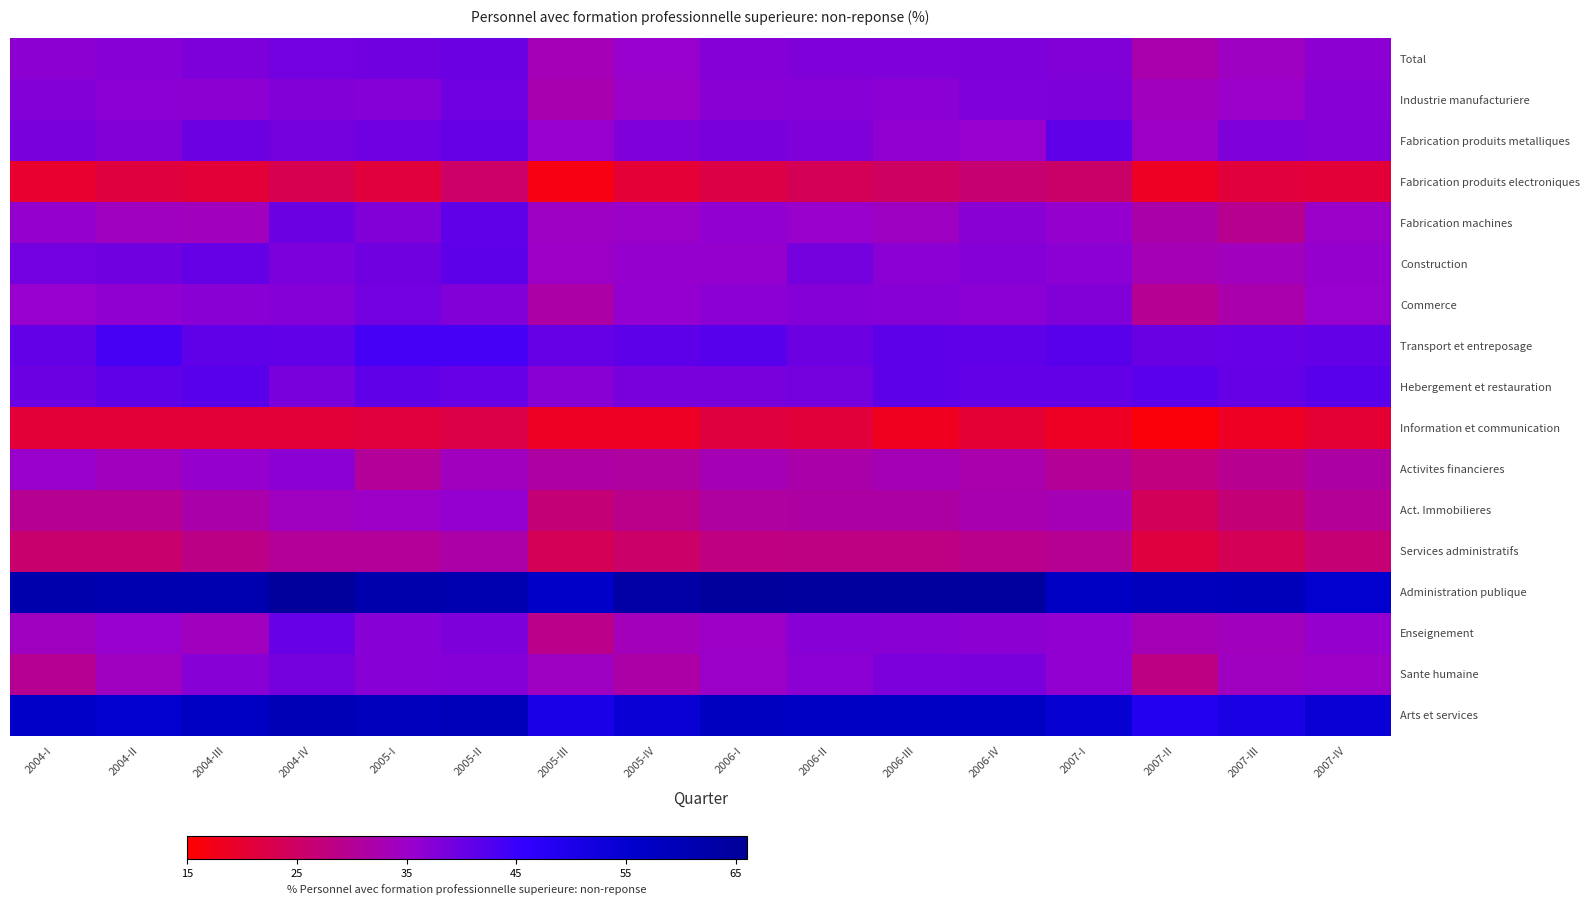

Reading left to right, extract all data points from this chart.

Total: 2004-I=36.7	2004-II=37.3	2004-III=38.3	2004-IV=39.2	2005-I=39.4	2005-II=40.0	2005-III=33.4	2005-IV=35.7	2006-I=37.3	2006-II=38.0	2006-III=37.9	2006-IV=38.2	2007-I=37.9	2007-II=32.3	2007-III=34.3	2007-IV=36.7
Industrie manufacturiere: 2004-I=37.7	2004-II=36.9	2004-III=36.5	2004-IV=37.9	2005-I=37.3	2005-II=39.6	2005-III=32.4	2005-IV=35.1	2006-I=36.9	2006-II=37.2	2006-III=36.9	2006-IV=38.0	2007-I=38.3	2007-II=33.8	2007-III=35.2	2007-IV=37.2
Fabrication produits metalliques: 2004-I=38.8	2004-II=37.9	2004-III=39.8	2004-IV=38.9	2005-I=39.5	2005-II=40.7	2005-III=35.7	2005-IV=38.0	2006-I=38.8	2006-II=38.1	2006-III=36.2	2006-IV=35.6	2007-I=41.1	2007-II=34.8	2007-III=38.1	2007-IV=37.4
Fabrication produits electroniques: 2004-I=20.0	2004-II=21.4	2004-III=20.6	2004-IV=23.1	2005-I=21.1	2005-II=25.2	2005-III=17.0	2005-IV=20.4	2006-I=22.1	2006-II=23.7	2006-III=24.9	2006-IV=26.4	2007-I=25.7	2007-II=18.8	2007-III=21.1	2007-IV=20.6
Fabrication machines: 2004-I=35.8	2004-II=34.2	2004-III=33.9	2004-IV=40.1	2005-I=37.8	2005-II=41.1	2005-III=34.7	2005-IV=35.0	2006-I=36.2	2006-II=35.3	2006-III=34.5	2006-IV=37.1	2007-I=35.8	2007-II=32.1	2007-III=29.4	2007-IV=35.0
Construction: 2004-I=39.2	2004-II=39.5	2004-III=40.6	2004-IV=38.5	2005-I=39.4	2005-II=41.5	2005-III=34.7	2005-IV=35.9	2006-I=35.8	2006-II=39.0	2006-III=36.9	2006-IV=37.3	2007-I=36.8	2007-II=33.1	2007-III=33.8	2007-IV=35.8
Commerce: 2004-I=35.6	2004-II=36.3	2004-III=37.1	2004-IV=37.4	2005-I=39.3	2005-II=37.8	2005-III=31.6	2005-IV=35.9	2006-I=36.8	2006-II=37.5	2006-III=37.3	2006-IV=36.9	2007-I=37.9	2007-II=29.9	2007-III=32.2	2007-IV=35.6
Transport et entreposage: 2004-I=40.8	2004-II=43.7	2004-III=41.2	2004-IV=41.0	2005-I=43.7	2005-II=43.8	2005-III=40.6	2005-IV=41.5	2006-I=42.1	2006-II=39.8	2006-III=41.3	2006-IV=41.1	2007-I=41.8	2007-II=40.2	2007-III=40.5	2007-IV=40.8
Hebergement et restauration: 2004-I=40.0	2004-II=41.3	2004-III=41.8	2004-IV=38.6	2005-I=41.3	2005-II=40.3	2005-III=37.1	2005-IV=38.8	2006-I=38.9	2006-II=39.1	2006-III=41.4	2006-IV=40.8	2007-I=40.8	2007-II=41.6	2007-III=40.5	2007-IV=41.9
Information et communication: 2004-I=20.6	2004-II=20.7	2004-III=20.8	2004-IV=20.7	2005-I=21.2	2005-II=22.3	2005-III=18.7	2005-IV=18.7	2006-I=21.6	2006-II=20.9	2006-III=18.0	2006-IV=20.3	2007-I=18.7	2007-II=15.8	2007-III=18.8	2007-IV=20.3
Activites financieres: 2004-I=35.5	2004-II=33.9	2004-III=35.8	2004-IV=36.9	2005-I=30.1	2005-II=34.1	2005-III=31.3	2005-IV=31.0	2006-I=33.0	2006-II=32.1	2006-III=33.3	2006-IV=32.2	2007-I=30.0	2007-II=27.7	2007-III=29.5	2007-IV=31.4
Act. Immobilieres: 2004-I=29.7	2004-II=29.6	2004-III=32.0	2004-IV=34.3	2005-I=34.7	2005-II=36.1	2005-III=26.9	2005-IV=28.9	2006-I=31.0	2006-II=31.4	2006-III=31.4	2006-IV=32.5	2007-I=33.1	2007-II=24.0	2007-III=26.8	2007-IV=29.9
Services administratifs: 2004-I=26.0	2004-II=26.0	2004-III=28.5	2004-IV=30.2	2005-I=30.3	2005-II=31.9	2005-III=23.6	2005-IV=25.4	2006-I=27.8	2006-II=28.1	2006-III=28.1	2006-IV=29.1	2007-I=29.6	2007-II=21.5	2007-III=23.7	2007-IV=26.7
Administration publique: 2004-I=62.0	2004-II=61.8	2004-III=61.5	2004-IV=65.6	2005-I=61.9	2005-II=61.4	2005-III=56.3	2005-IV=63.5	2006-I=65.0	2006-II=65.0	2006-III=65.0	2006-IV=64.8	2007-I=57.3	2007-II=58.8	2007-III=59.3	2007-IV=55.3
Enseignement: 2004-I=34.2	2004-II=35.6	2004-III=34.1	2004-IV=40.5	2005-I=37.2	2005-II=38.2	2005-III=28.7	2005-IV=33.5	2006-I=34.8	2006-II=37.2	2006-III=37.0	2006-IV=36.6	2007-I=36.3	2007-II=33.3	2007-III=33.7	2007-IV=35.9
Sante humaine: 2004-I=29.6	2004-II=34.3	2004-III=37.2	2004-IV=39.0	2005-I=37.1	2005-II=37.4	2005-III=34.5	2005-IV=31.6	2006-I=35.0	2006-II=36.7	2006-III=38.5	2006-IV=38.7	2007-I=36.2	2007-II=28.2	2007-III=34.2	2007-IV=34.8
Arts et services: 2004-I=56.3	2004-II=55.4	2004-III=57.5	2004-IV=60.0	2005-I=58.7	2005-II=59.5	2005-III=50.6	2005-IV=53.9	2006-I=58.0	2006-II=57.4	2006-III=57.5	2006-IV=57.1	2007-I=54.5	2007-II=48.5	2007-III=50.7	2007-IV=54.1